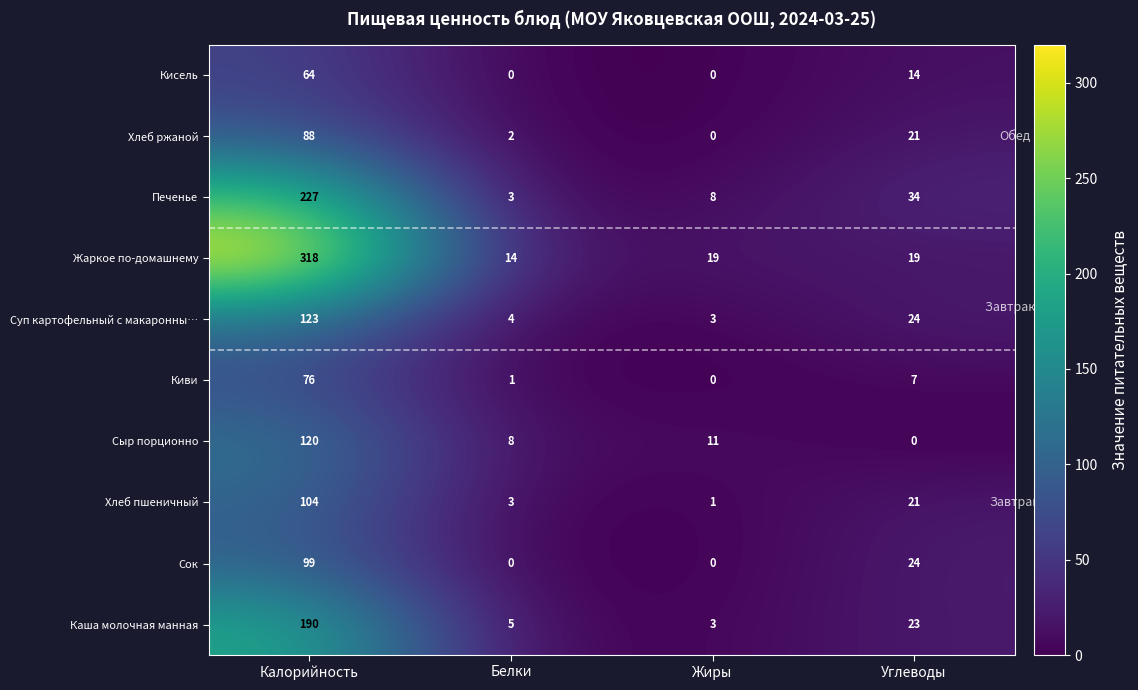

What is the total value across all series at Белки?

40